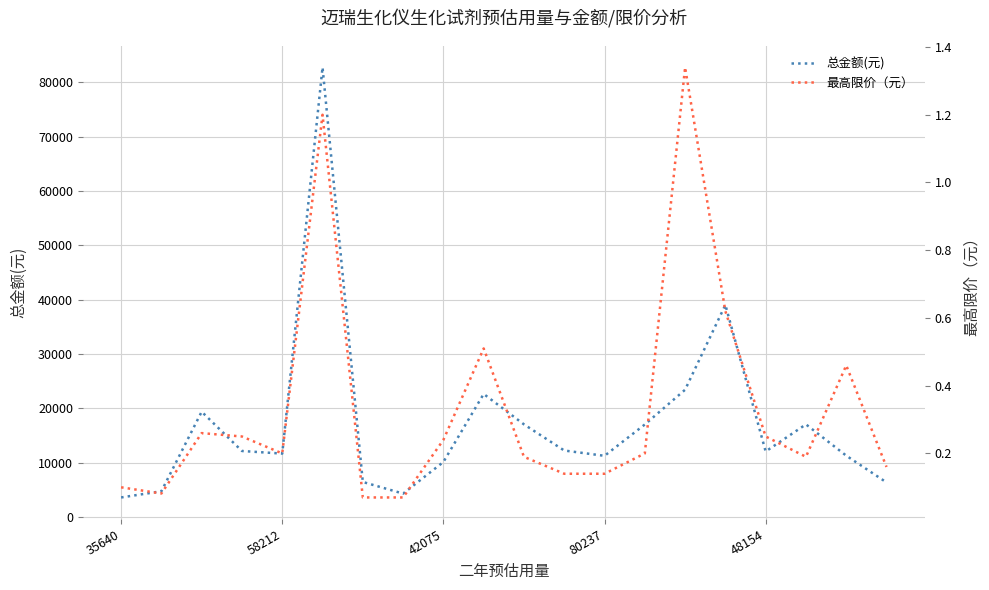

The value of 总金额(元) at 58212 is 11642.4. True or false?

True